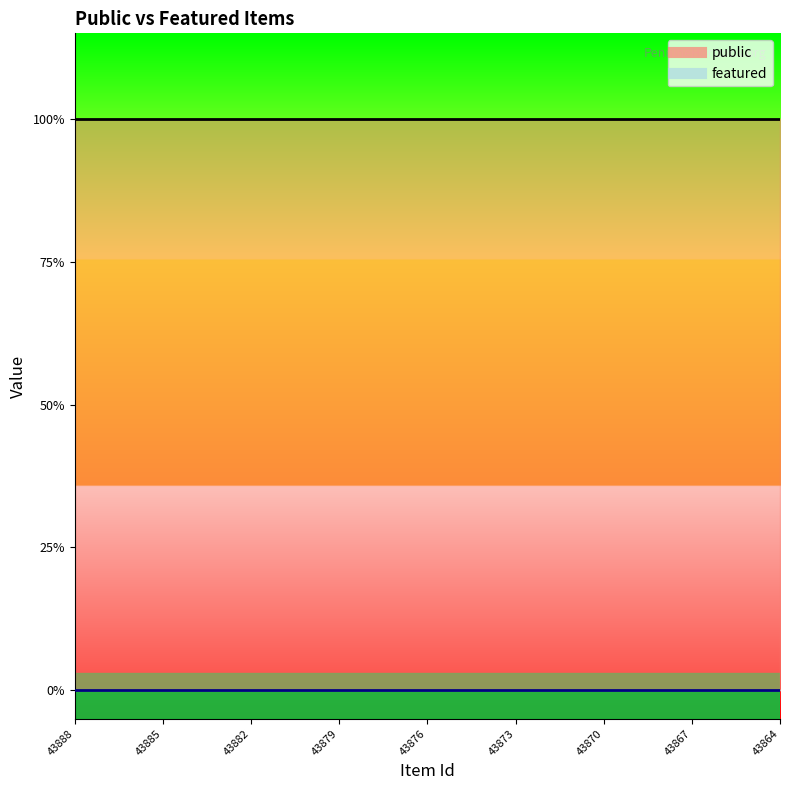

How many categories are shown in the chart?

25